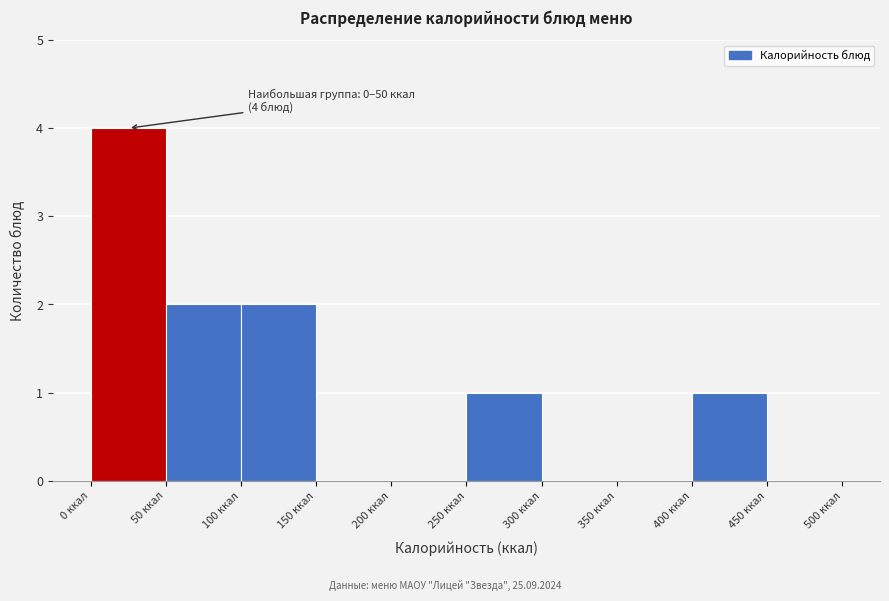

Which range on the x-axis has the tallest bar?

0 to 50